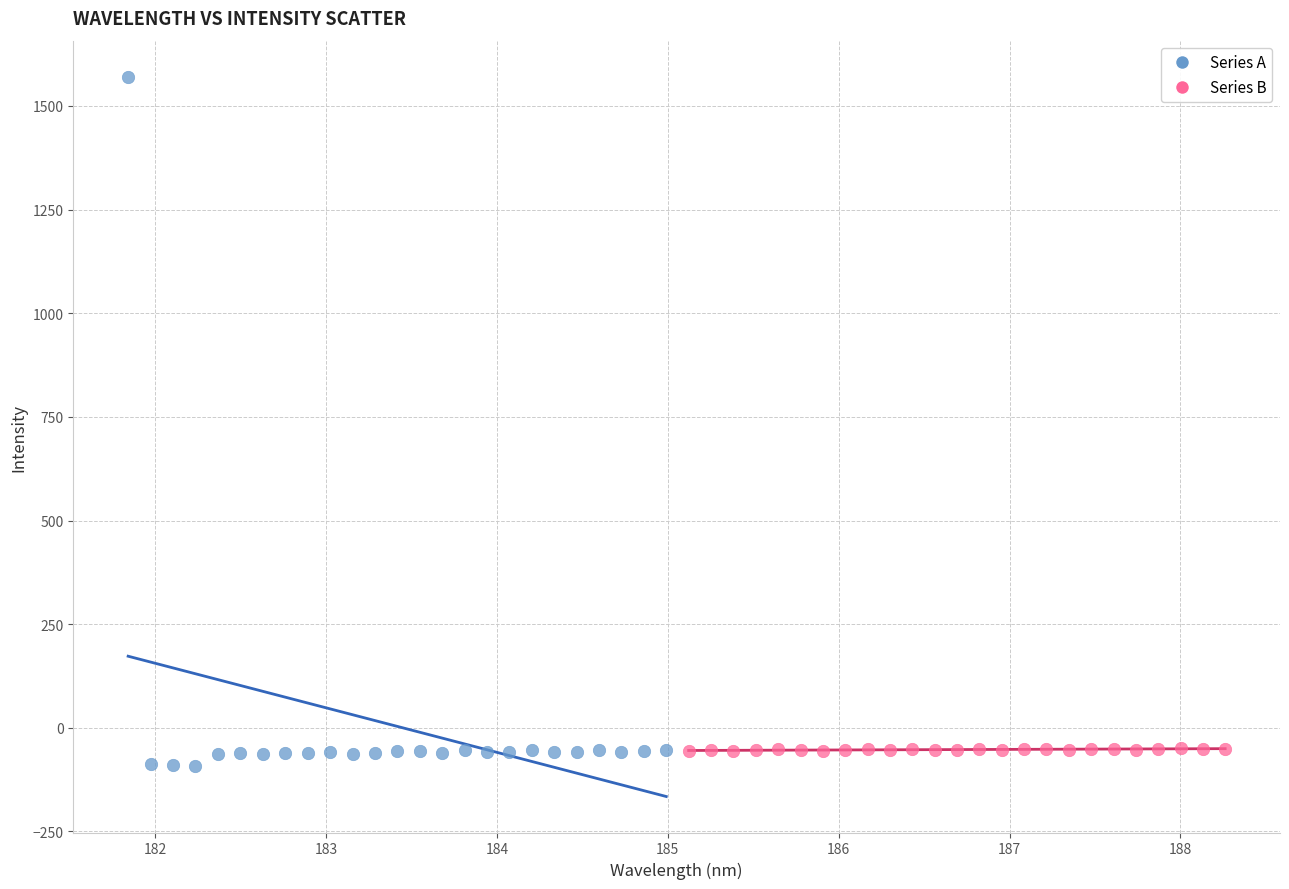

Which series has the largest Y range (max minus min)?

Series A